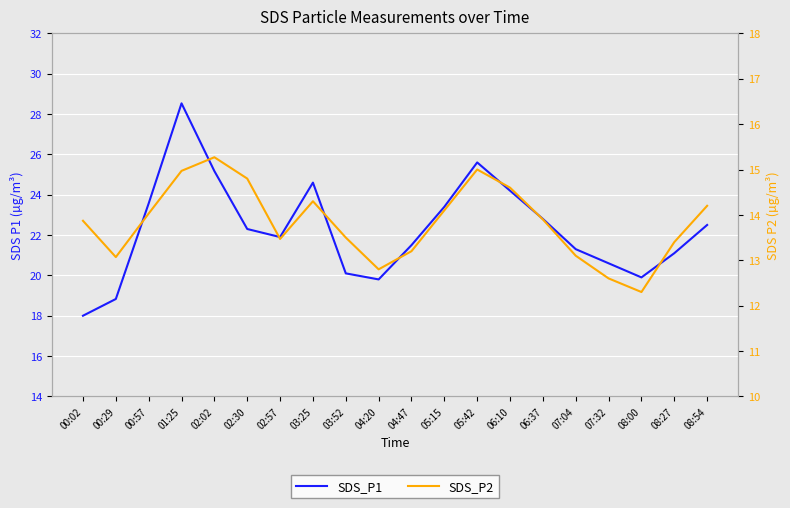

True or false: SDS_P1 has more than 2 interior local peaks.

True